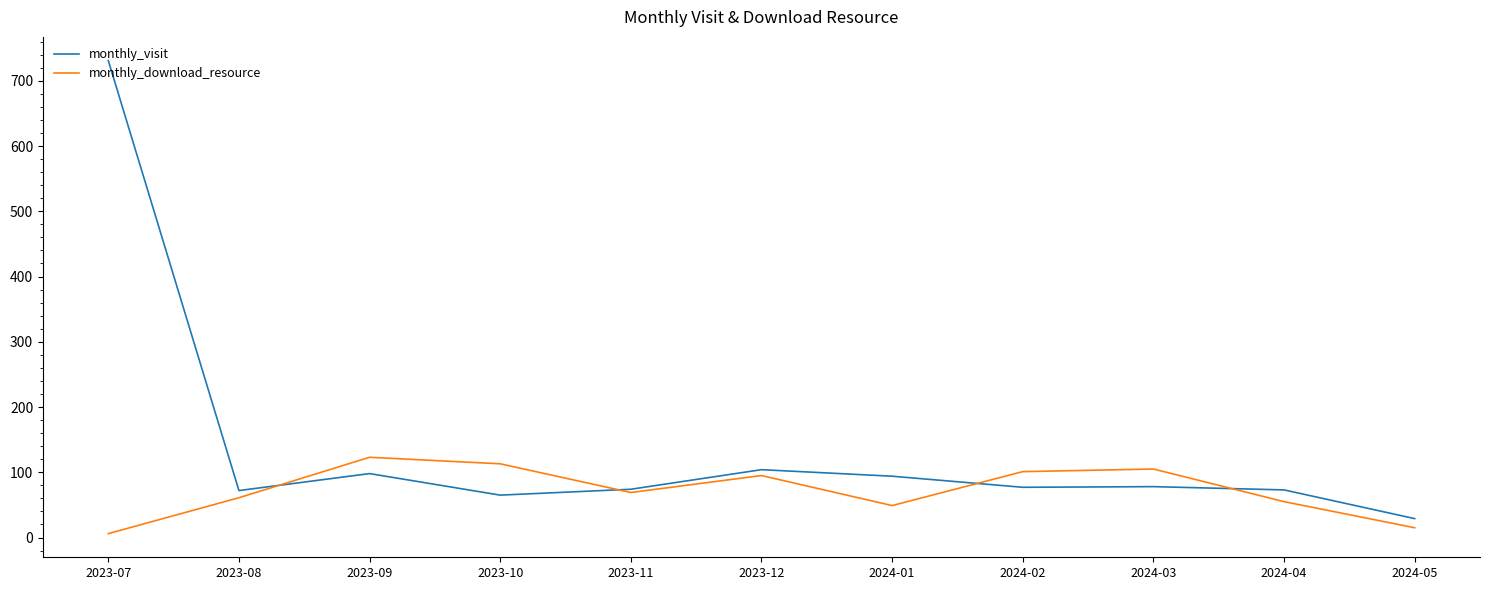

Rank the series by their maximum value, from highest to lowest.

monthly_visit, monthly_download_resource